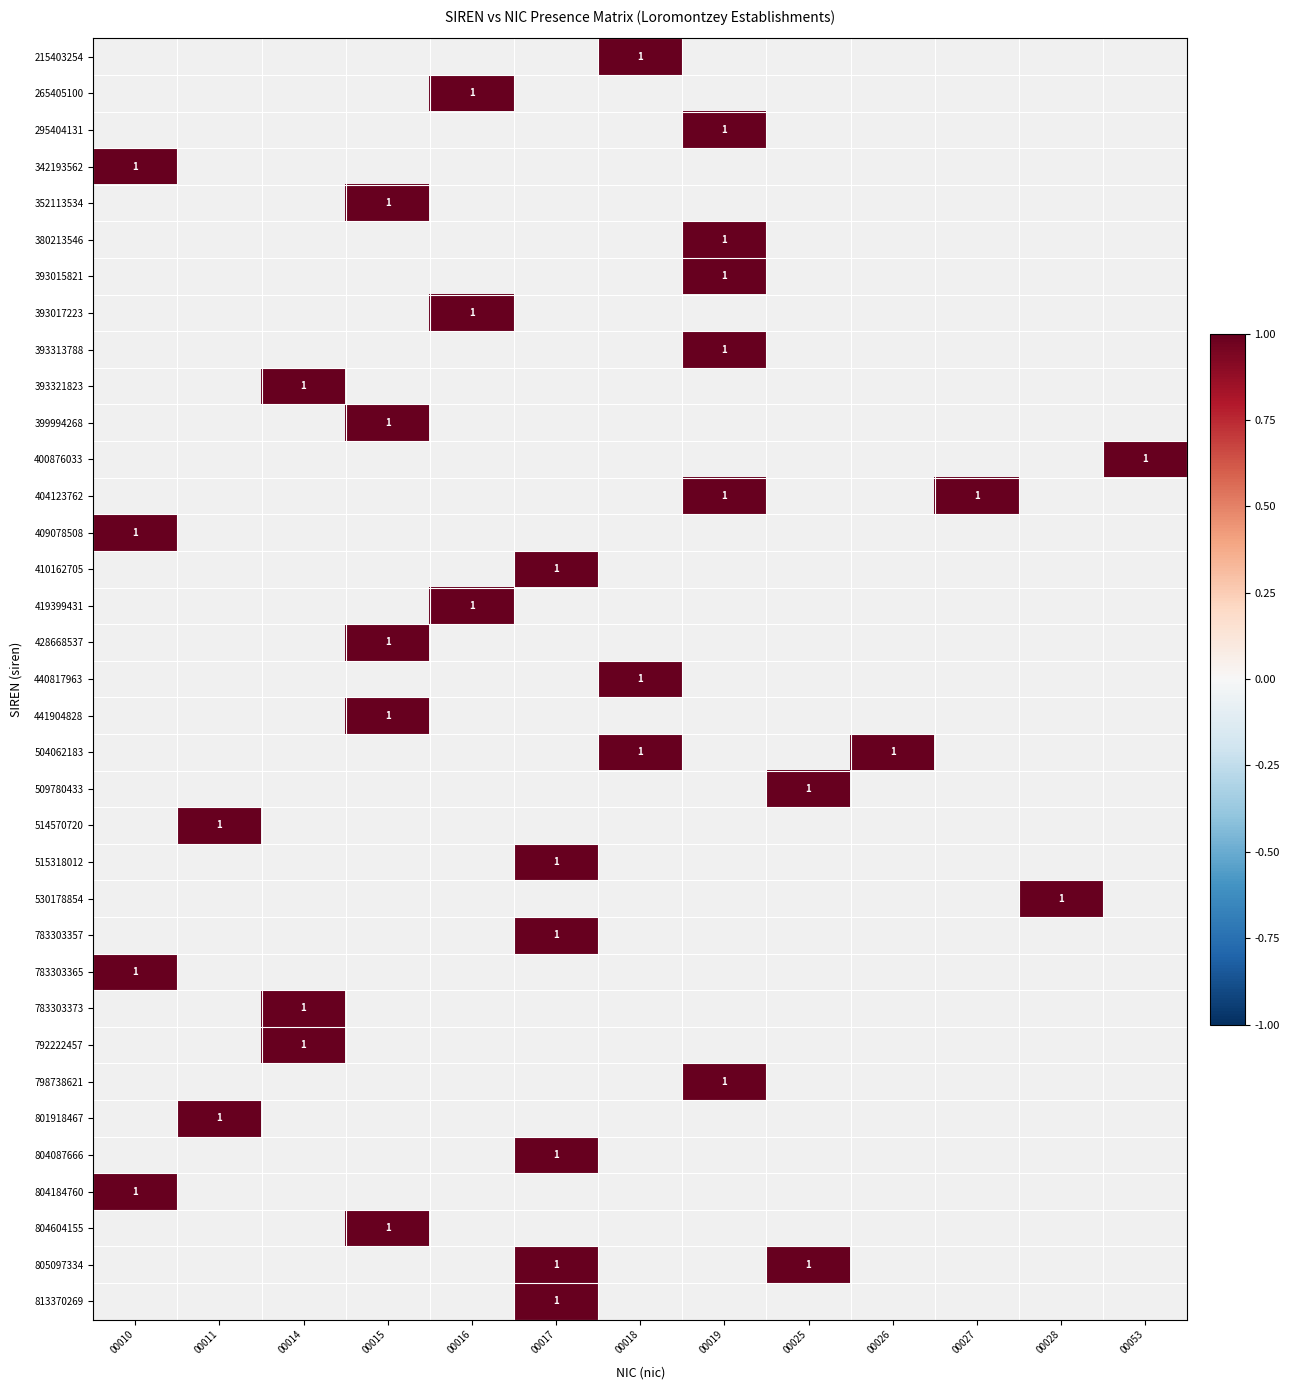

What is the maximum value shown in the chart?

1.0